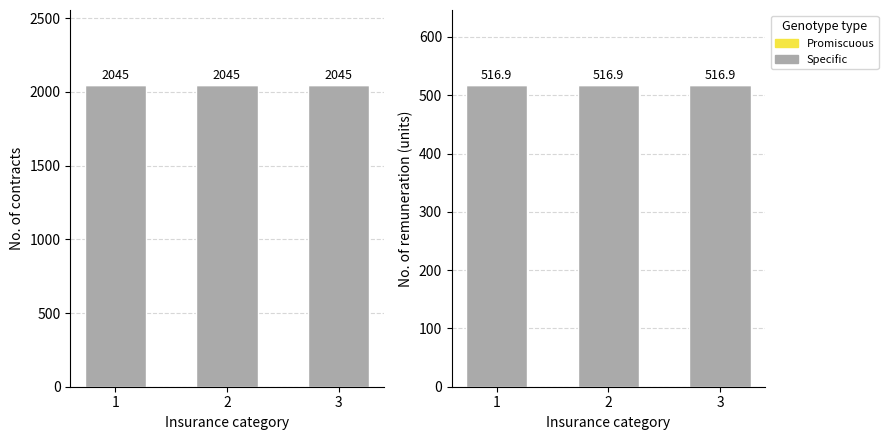

List the series in order of their overall mean, lowest first.

Promiscuous, Specific